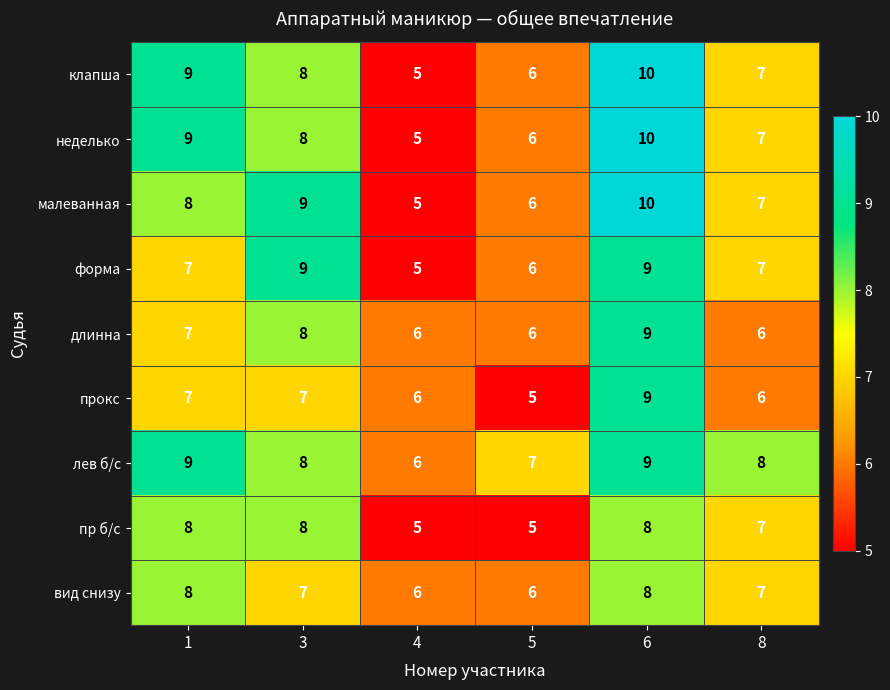

How many categories are shown in the chart?

6